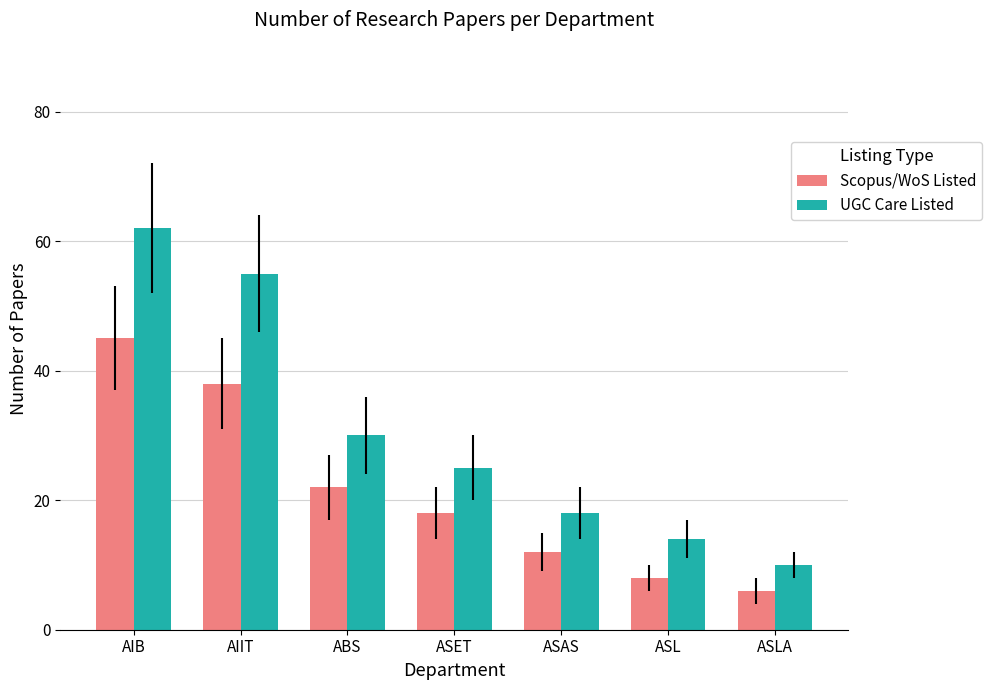

How many groups of bars are there?

7